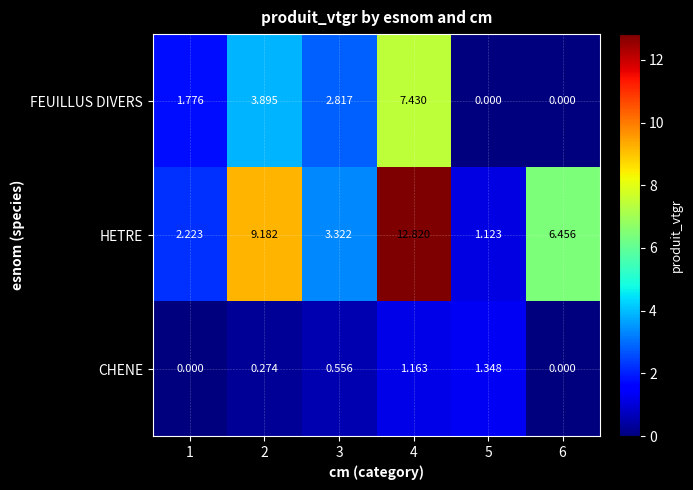

Rank the series by their average value, from lowest to highest.

CHENE, FEUILLUS DIVERS, HETRE